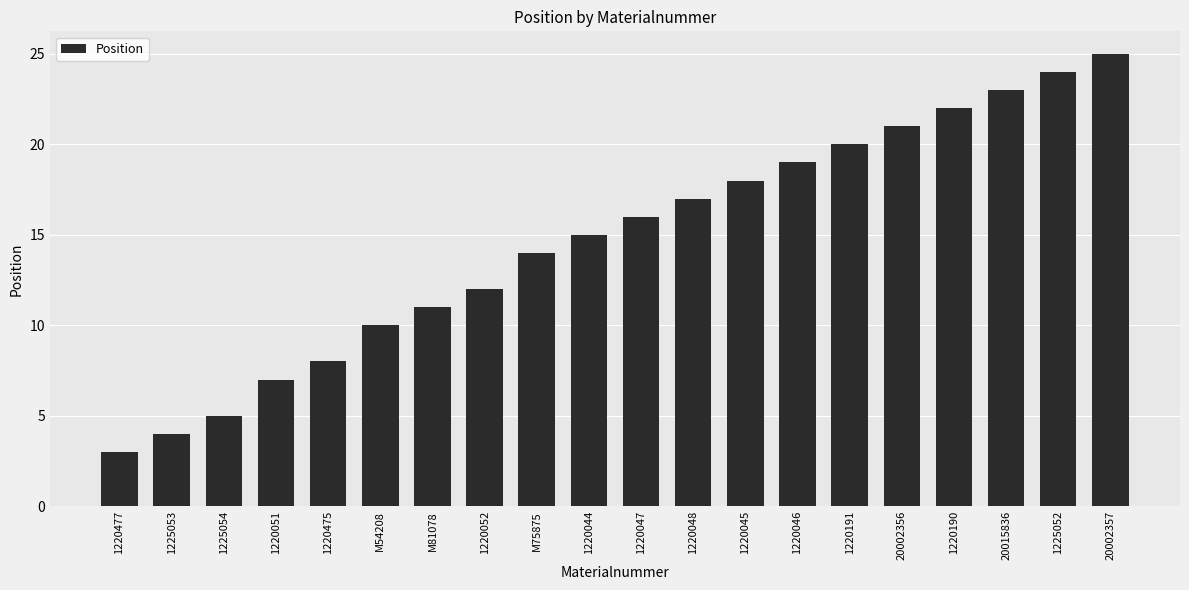

What is the label of the 19th bar from the right?

1225053